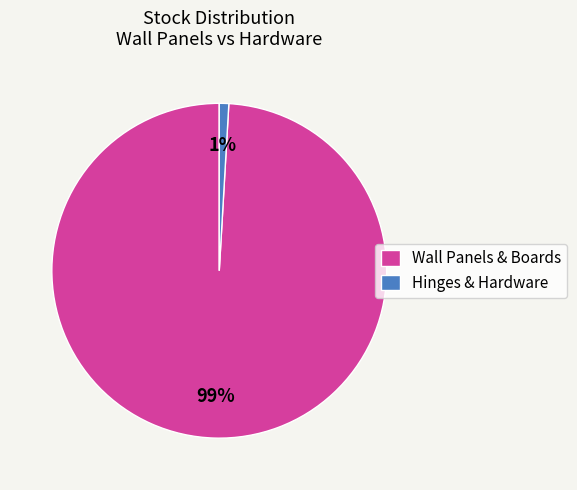

Rank the categories by value from highest to lowest.

Wall Panels & Boards, Hinges & Hardware